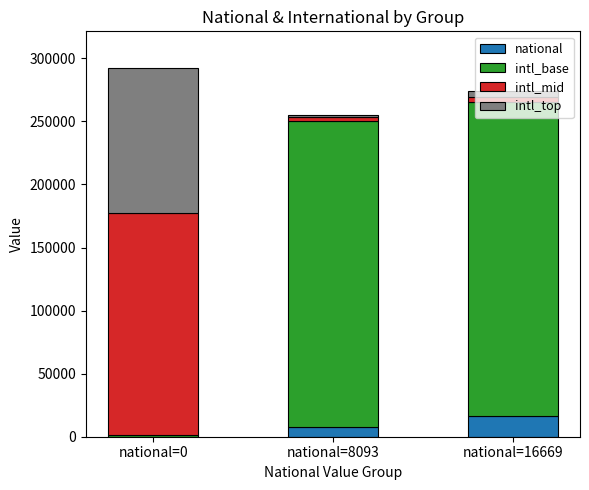

Which series changed the most between national=8093 and national=16669?

national